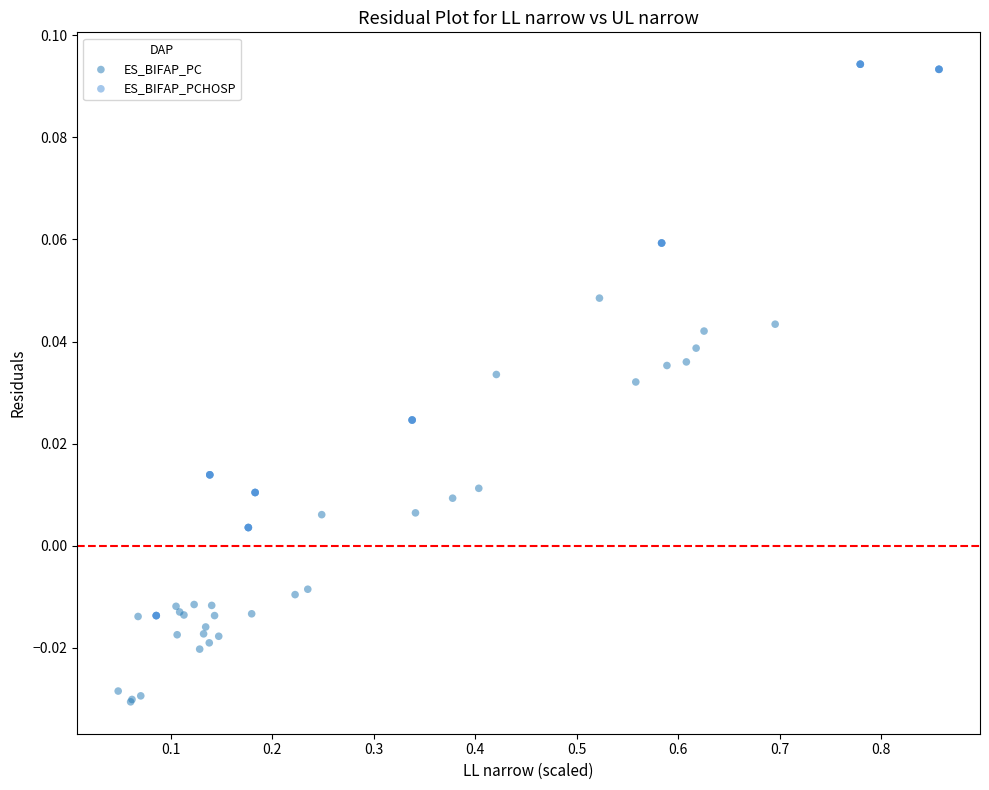

Which series reaches the maximum Y coordinate?

ES_BIFAP_PCHOSP